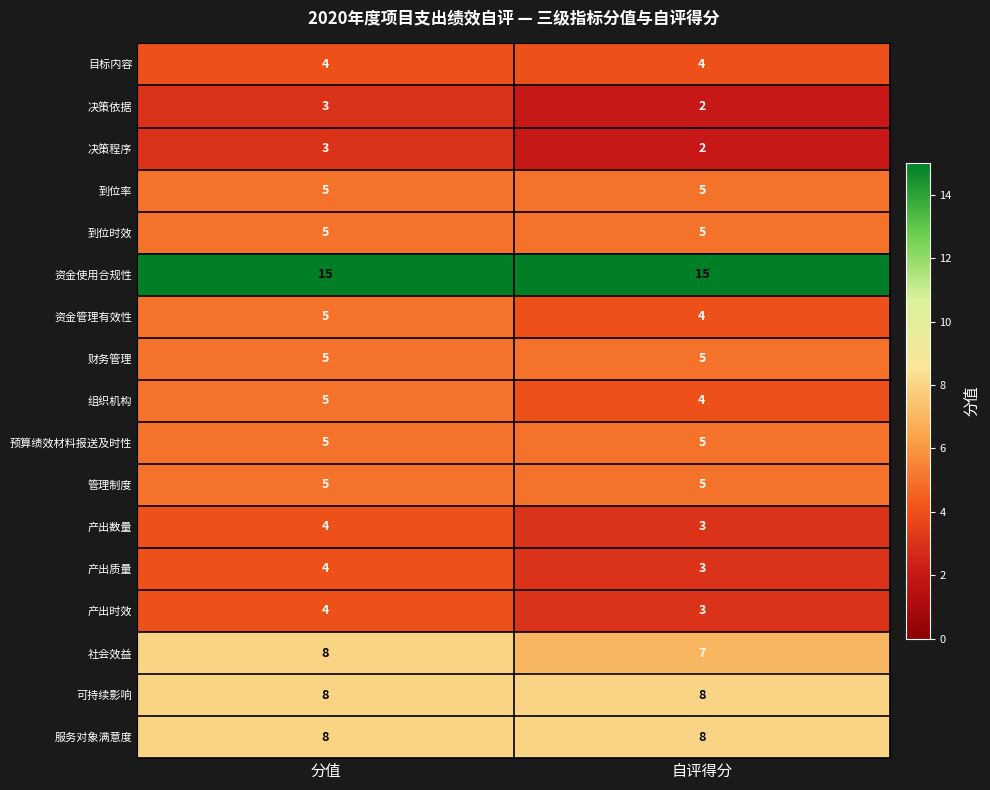

Which category has the lowest value across all series?

自评得分